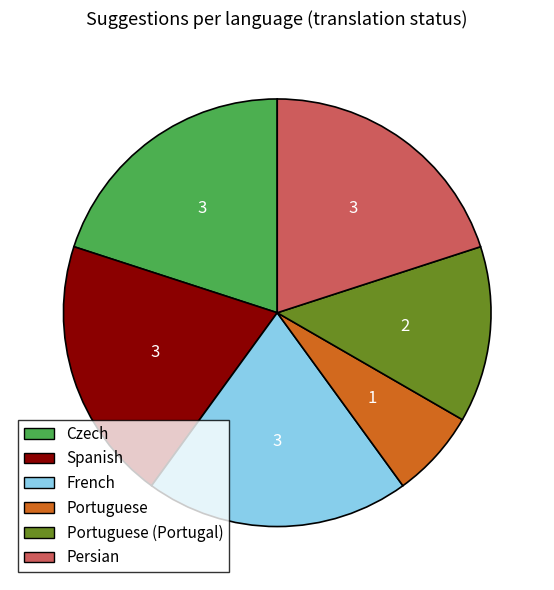

Is there a majority slice in this chart?

No